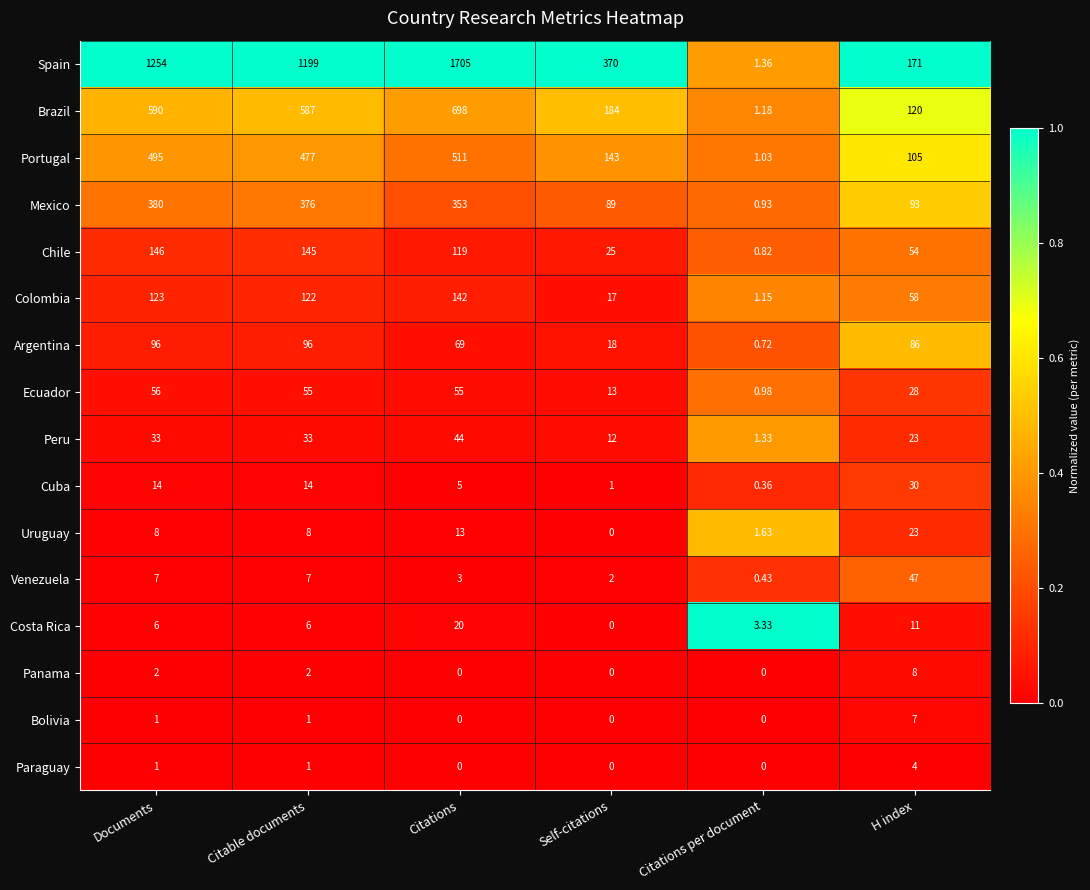

At which label does Chile reach its minimum?

Citations per document